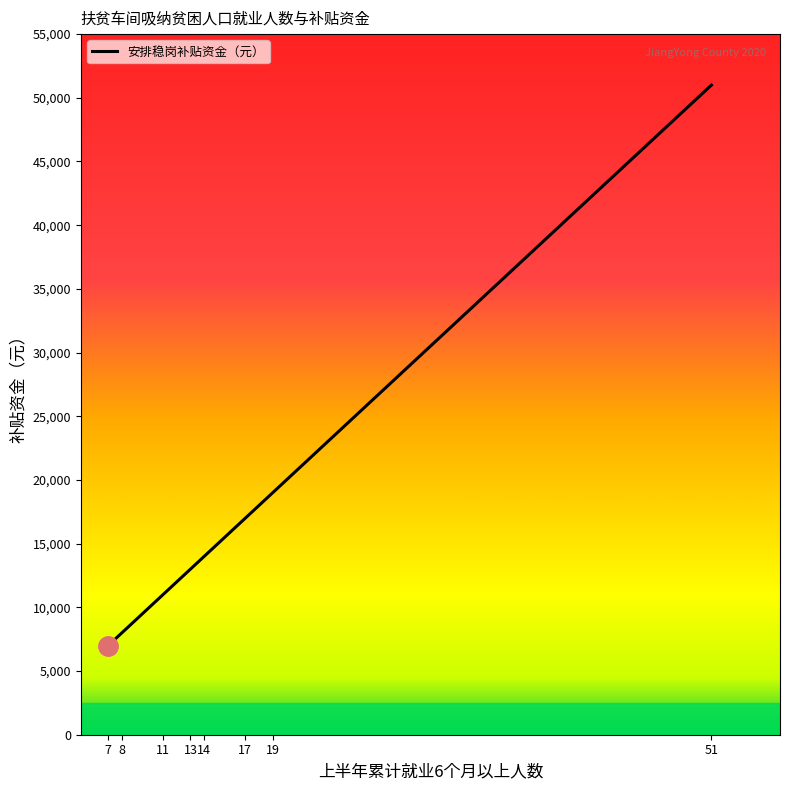

Where is the data nearest to the value 29000?

19